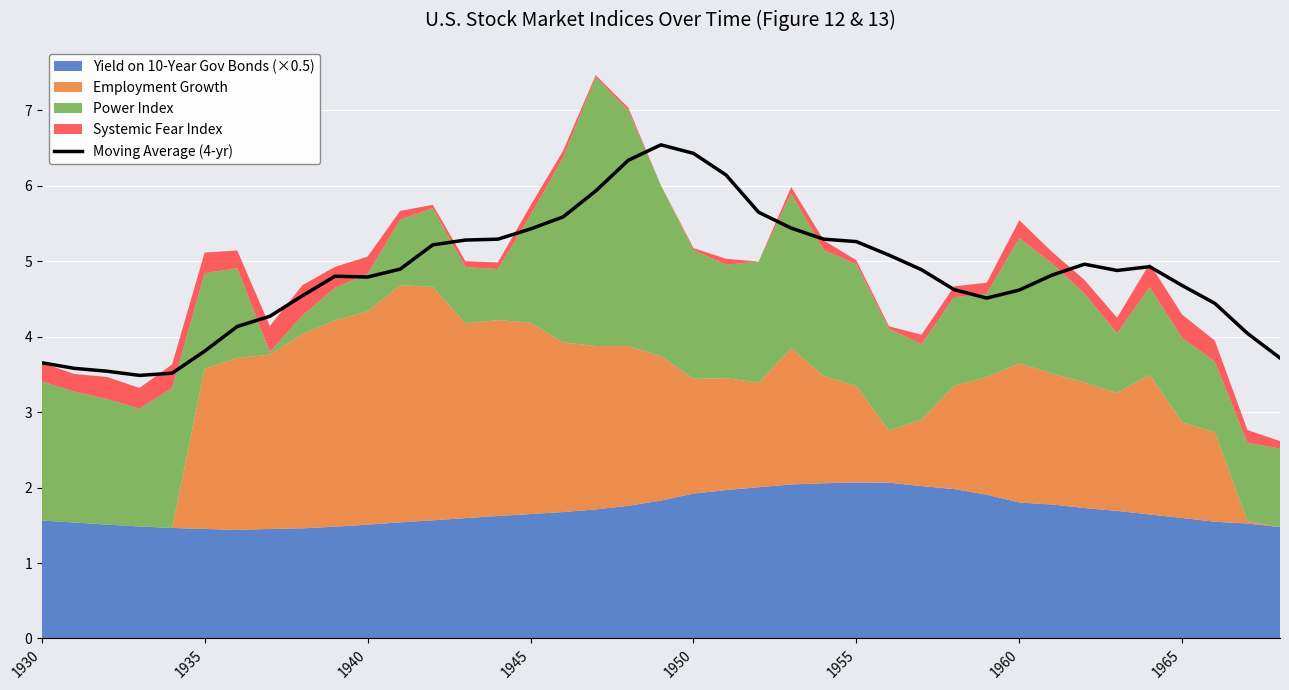

Is it true that the value at 1965 is 7.1?

False